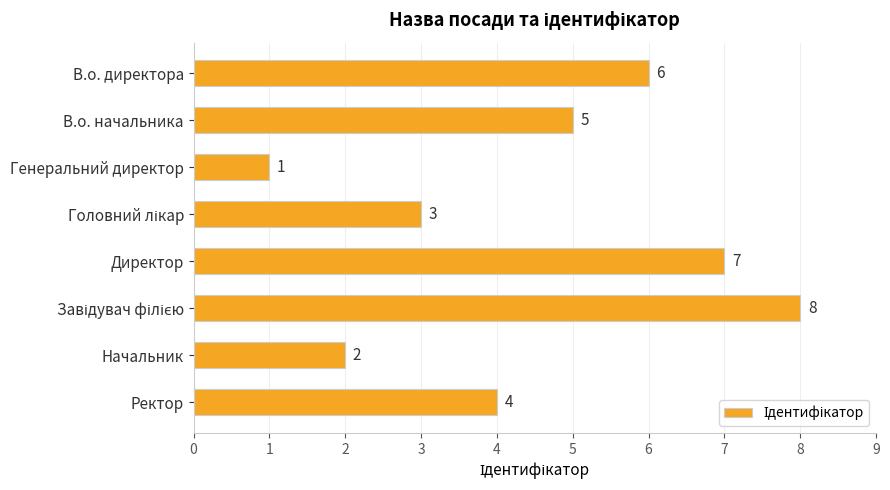

What is the label of the 2nd bar from the bottom?

Начальник